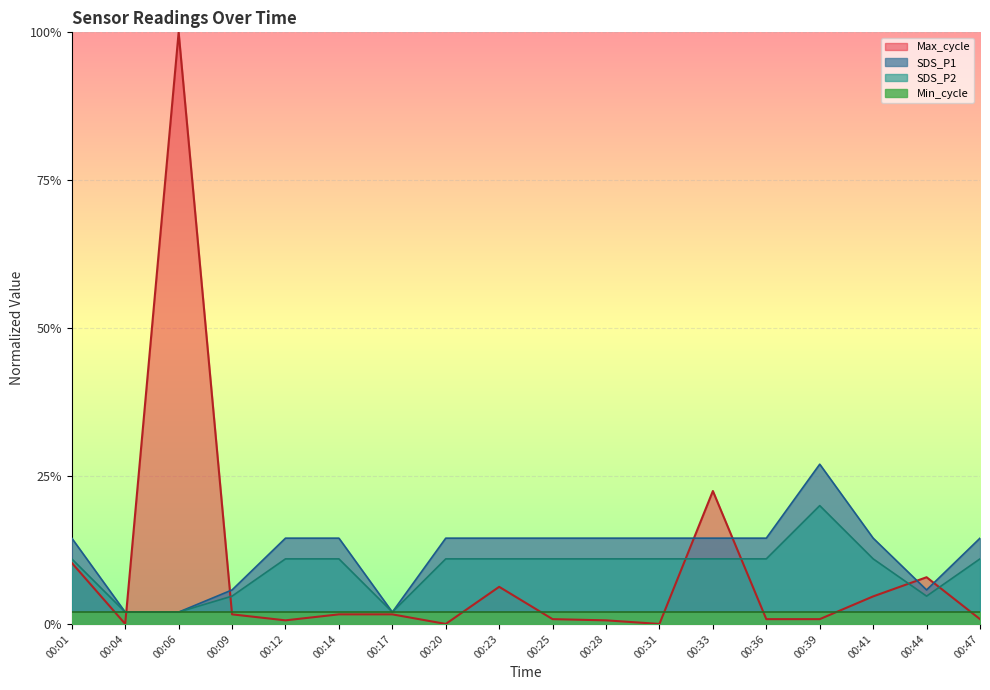

What is the total value across all series at 00:09?

0.1